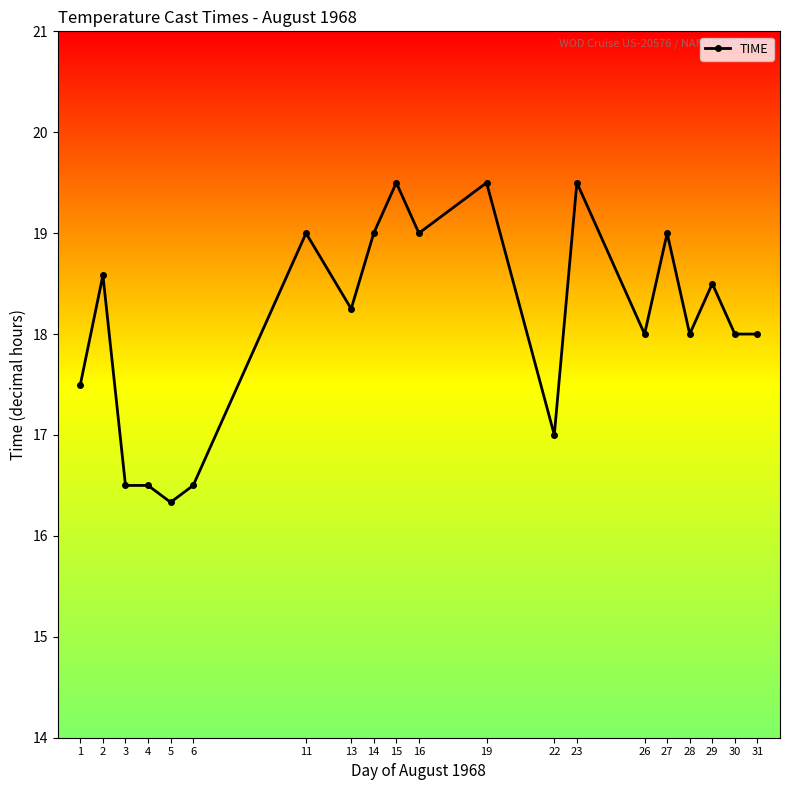

Does the chart have visible grid lines?

No